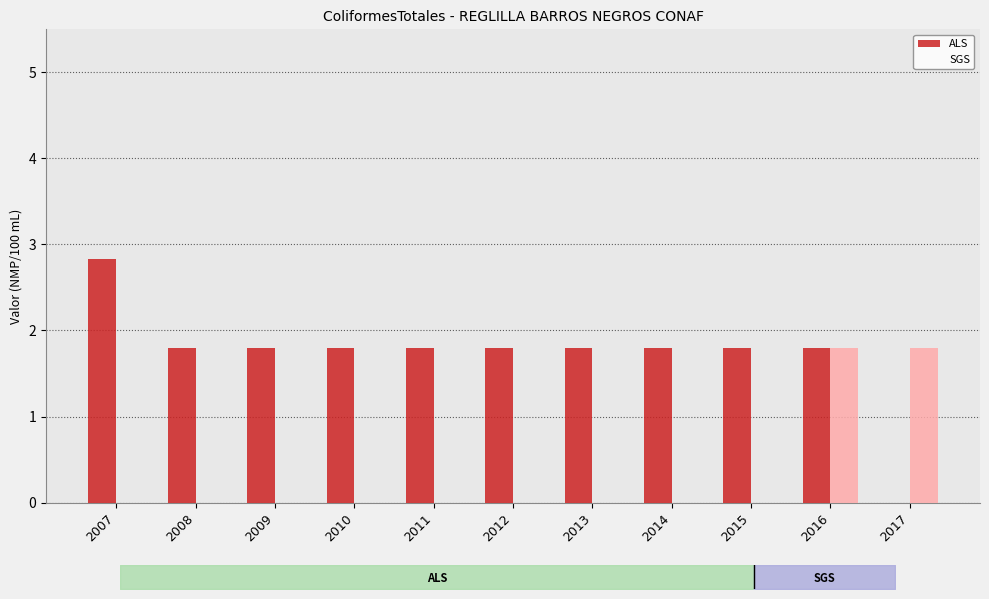

Between 2010 and 2013, which is larger?

2010